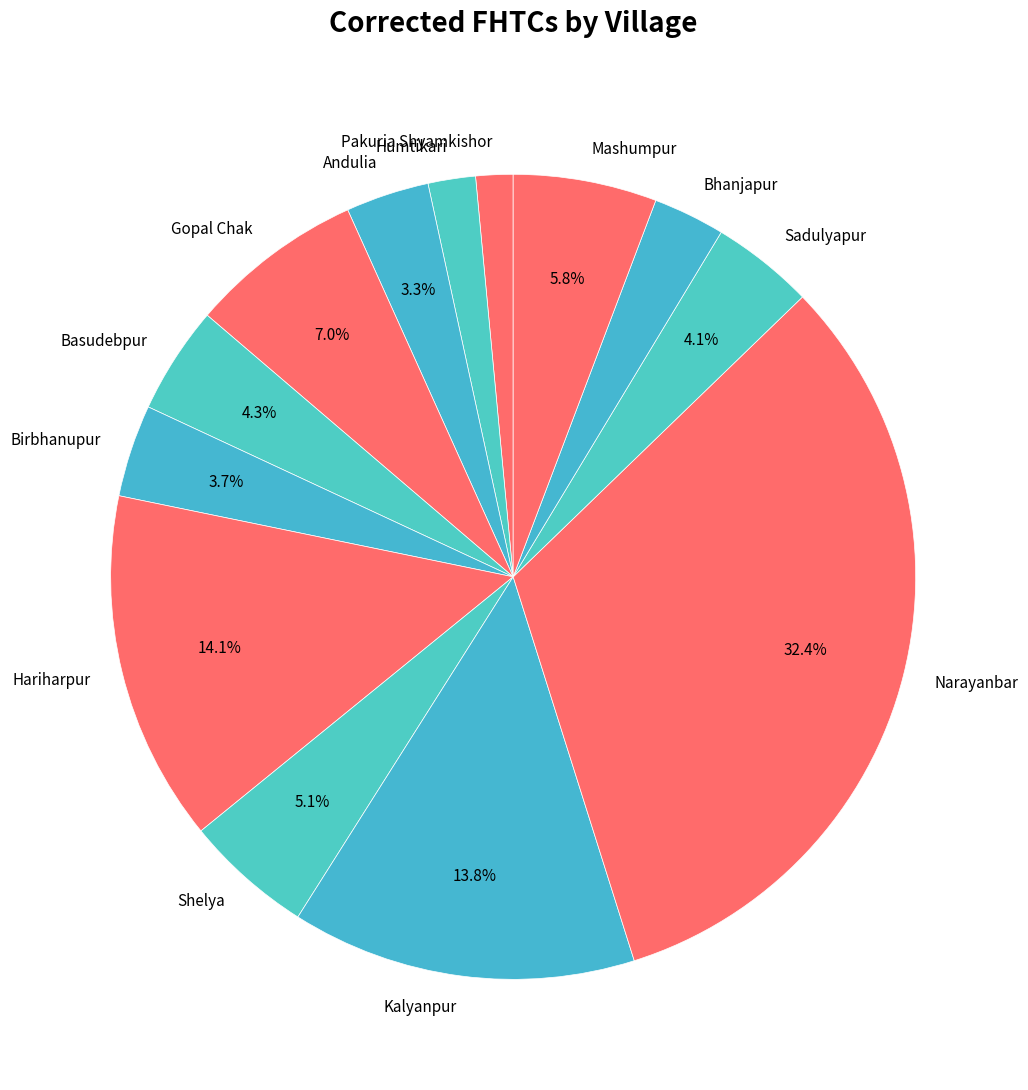

What portion of the pie excludes Kalyanpur?

86.2%